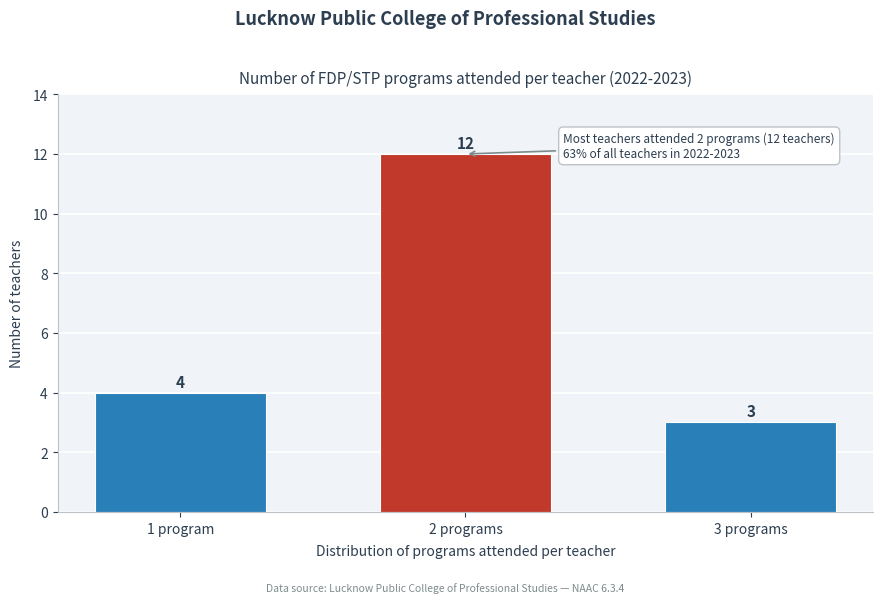

Reading left to right, extract all data points from this chart.

1 program=4	2 programs=12	3 programs=3